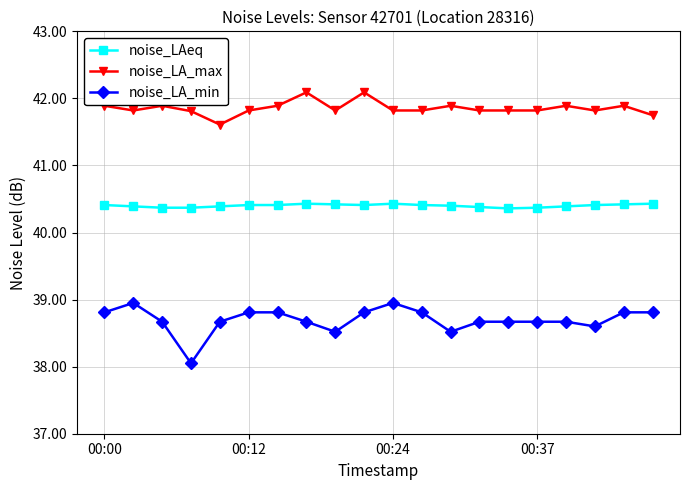

What are all the series names shown in the legend?

noise_LAeq, noise_LA_max, noise_LA_min